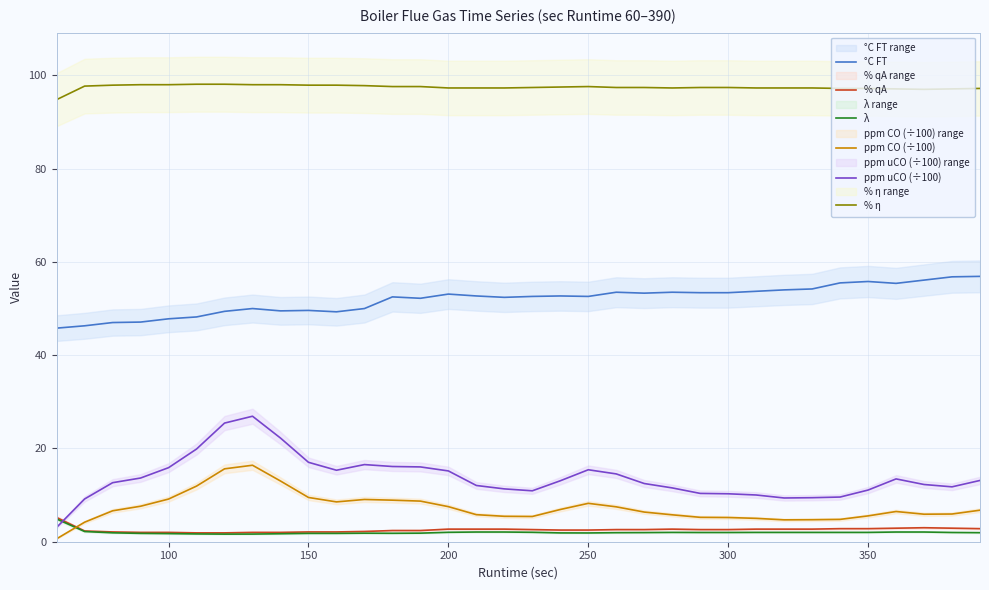

True or false: °C FT and % qA cross at least once.

False